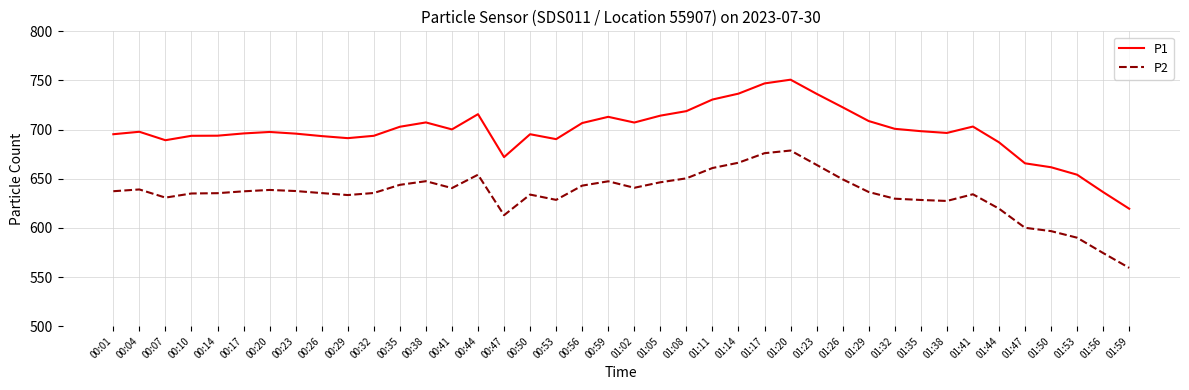

What are all the series names shown in the legend?

P1, P2